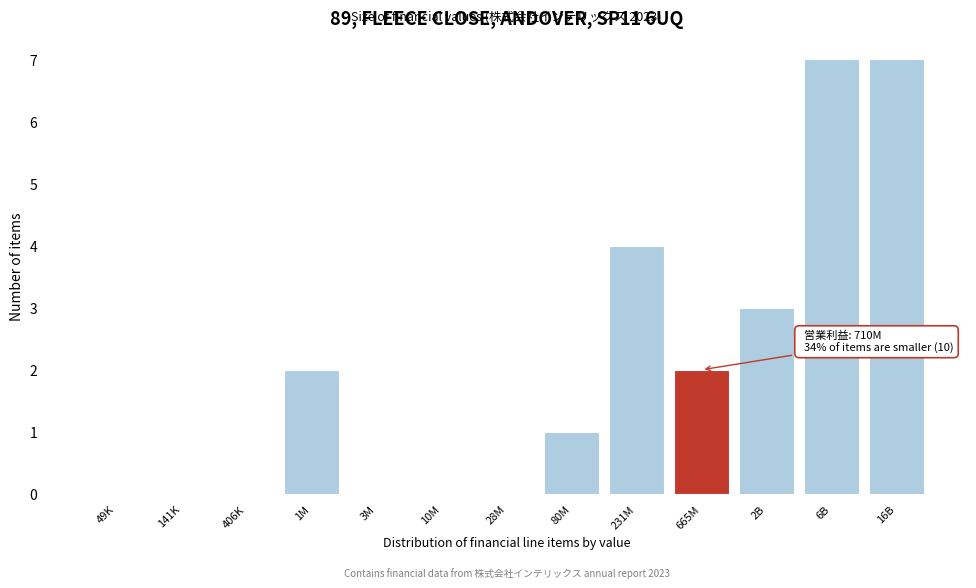

Reading right to left, transcribe all the data shown in this chart.

16B=7	6B=7	2B=3	665M=2	231M=4	80M=1	28M=0	10M=0	3M=0	1M=2	406K=0	141K=0	49K=0